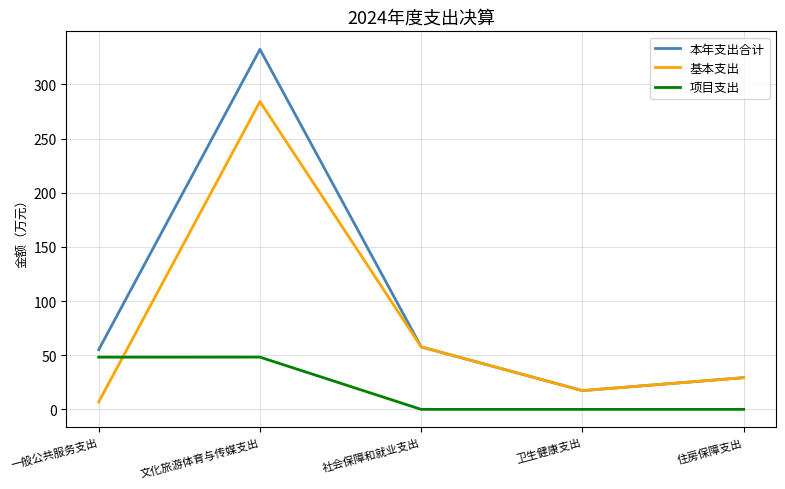

Rank the series by their average value, from lowest to highest.

项目支出, 基本支出, 本年支出合计